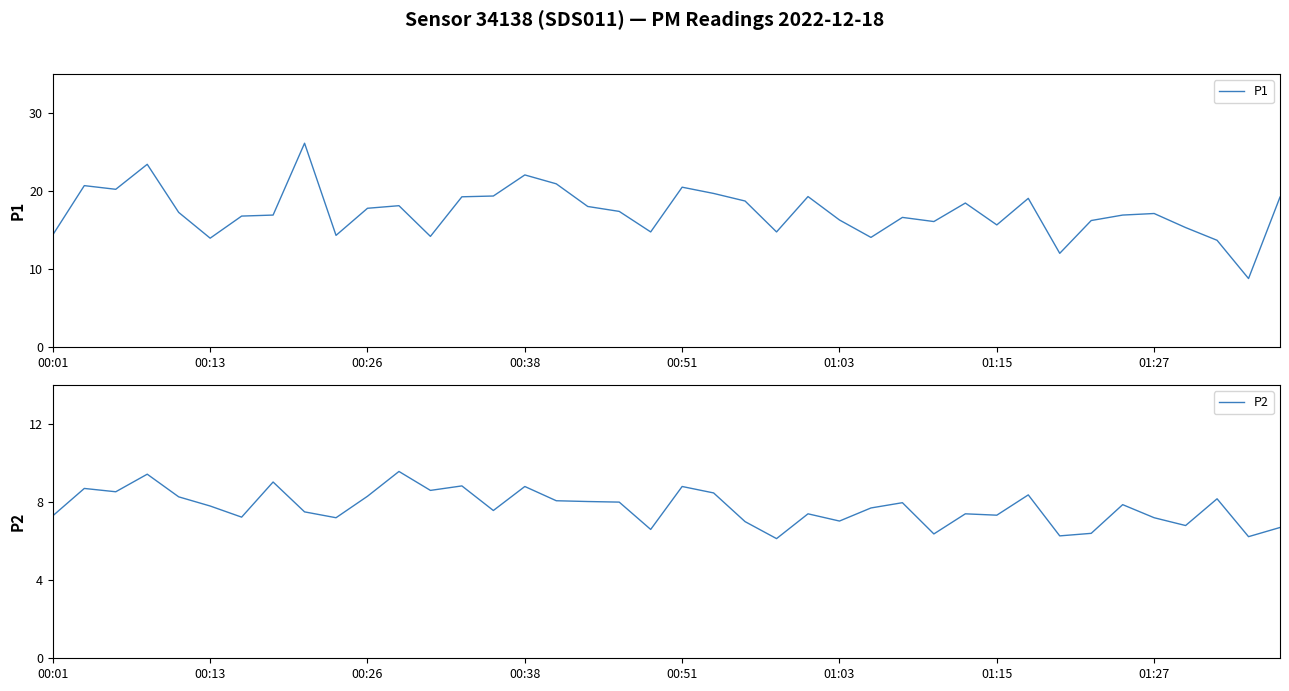

What are all the series names shown in the legend?

P1, P2